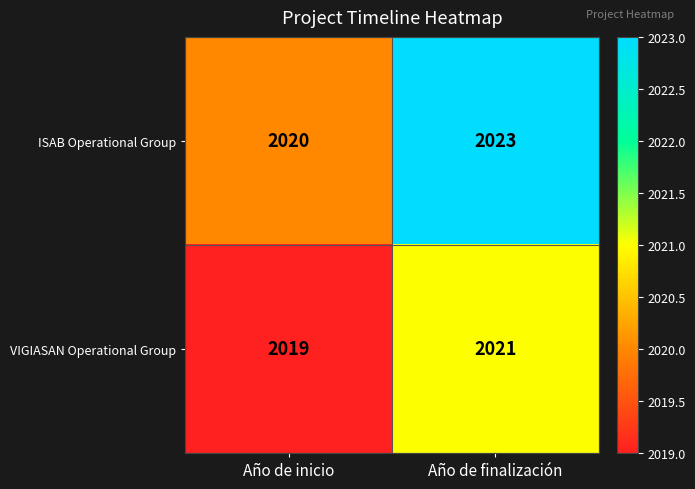

Rank the series by their maximum value, from lowest to highest.

VIGIASAN Operational Group, ISAB Operational Group